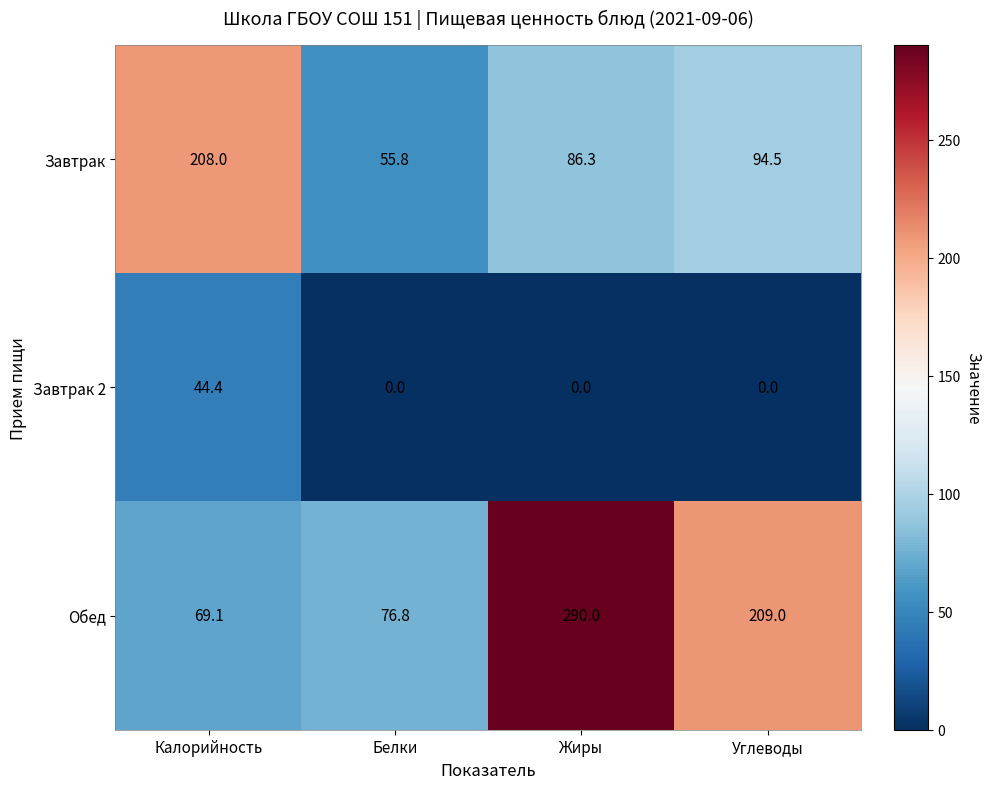

Reading left to right, what are all the values shown in this chart?

Завтрак: 208.0	55.8	86.3	94.5
Завтрак 2: 44.4	0.0	0.0	0.0
Обед: 69.1	76.8	290.0	209.0